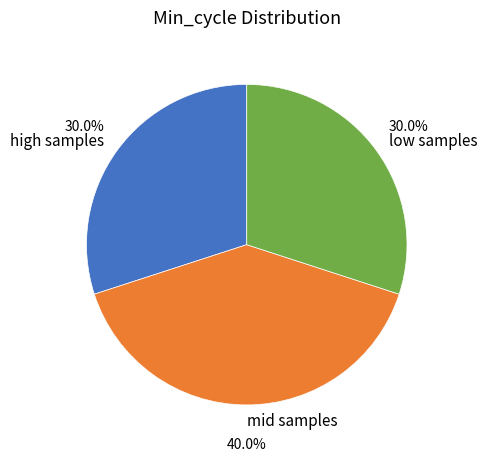

Is there any slice that represents more than half of the pie?

No